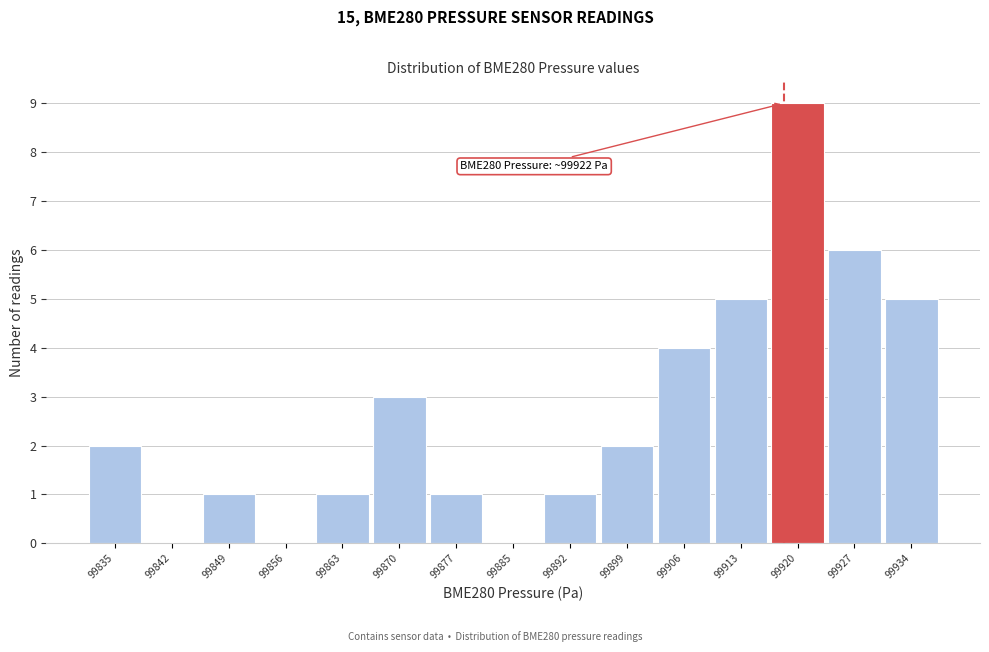

Reading left to right, what are all the values shown in this chart?

99835=2	99842=0	99849=1	99856=0	99863=1	99870=3	99877=1	99885=0	99892=1	99899=2	99906=4	99913=5	99920=9	99927=6	99934=5